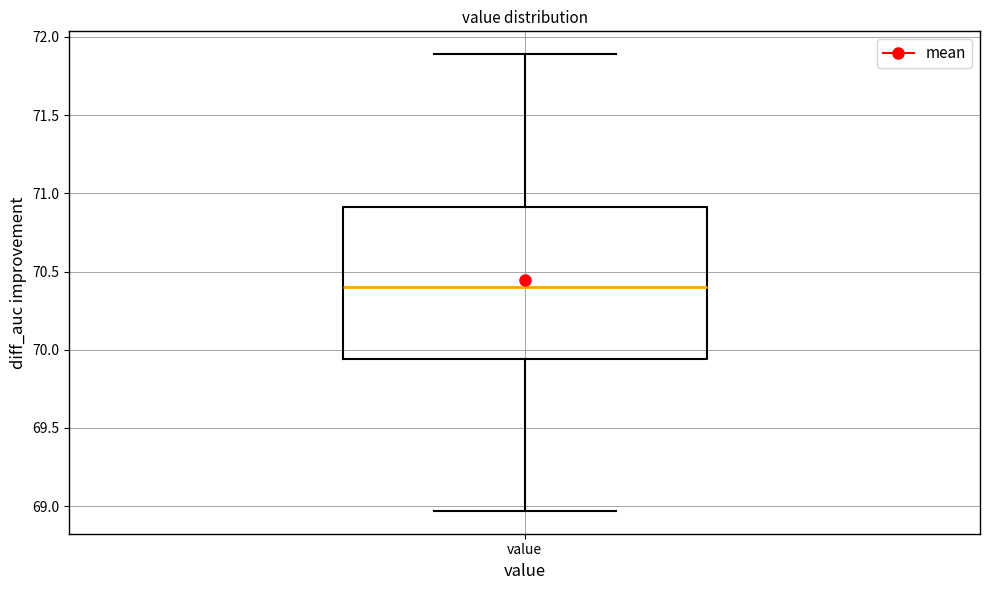

Read this box plot against the y-axis: the position of the median line, the range covered by the box, and the ends of both whiskers. The values are not printed on the chart, so give them approximately, as read against the axis.

median 70.40, box 69.95 to 70.90, whiskers 68.95 to 71.90